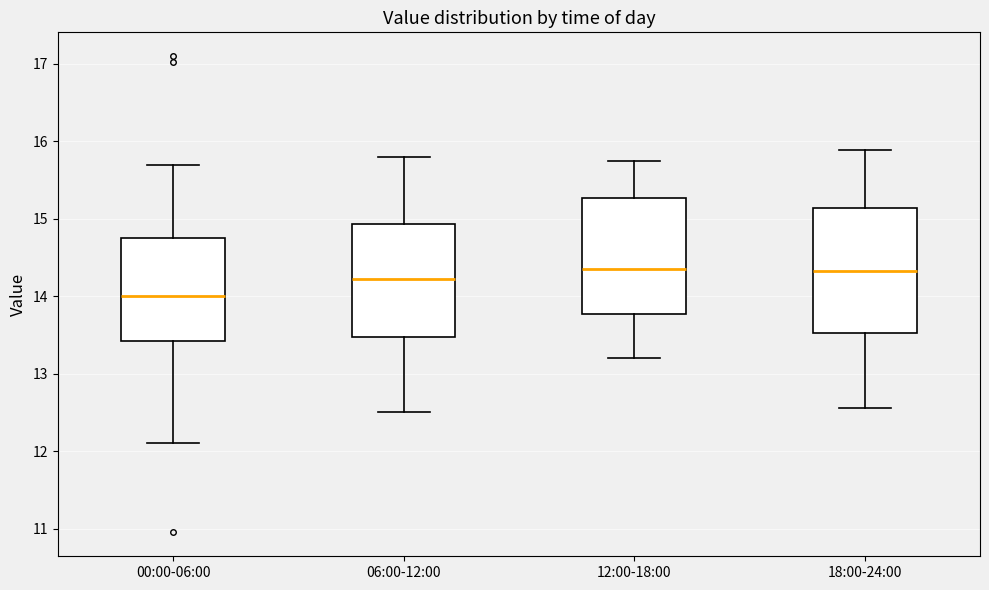

Comparing the boxes themselves (not the whiskers), which one is the tallest?

18:00-24:00